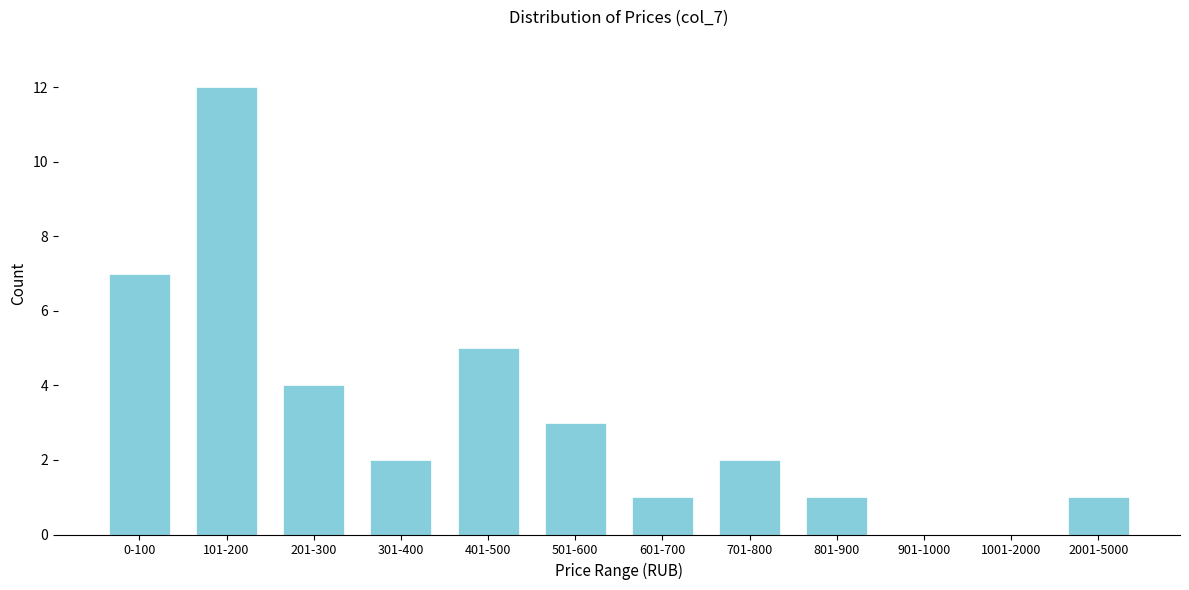

Reading left to right, transcribe all the data shown in this chart.

0-100=7	101-200=12	201-300=4	301-400=2	401-500=5	501-600=3	601-700=1	701-800=2	801-900=1	901-1000=0	1001-2000=0	2001-5000=1